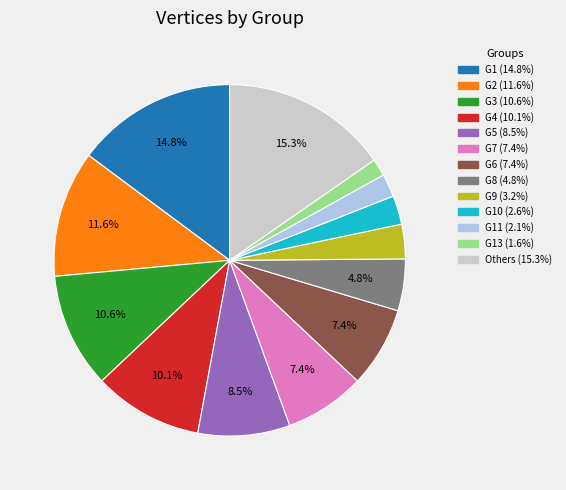

Is there a majority slice in this chart?

No